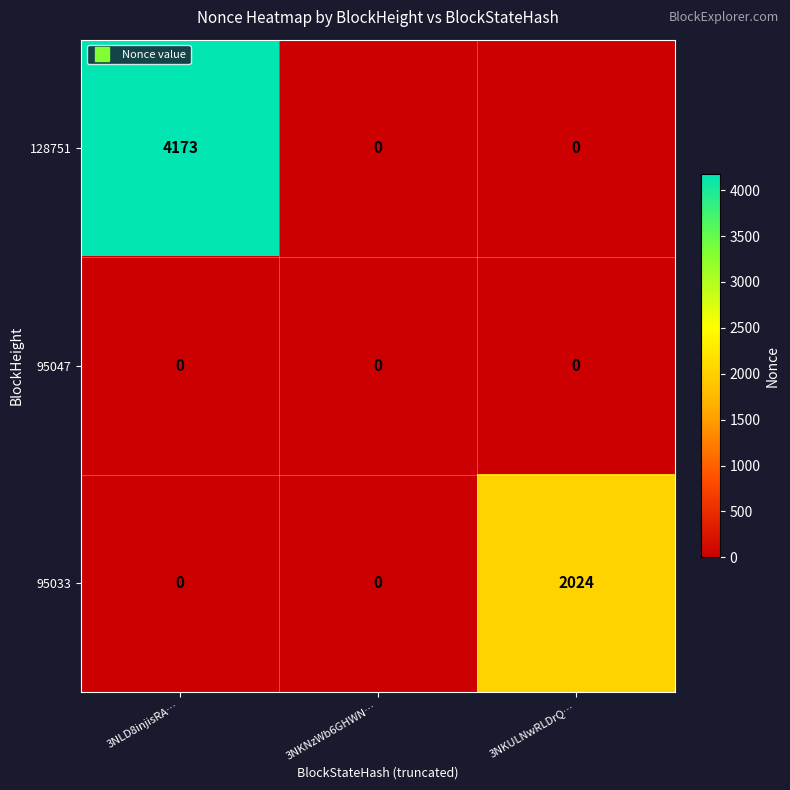

Which category has the highest value across all series?

3NLD8injisRA…